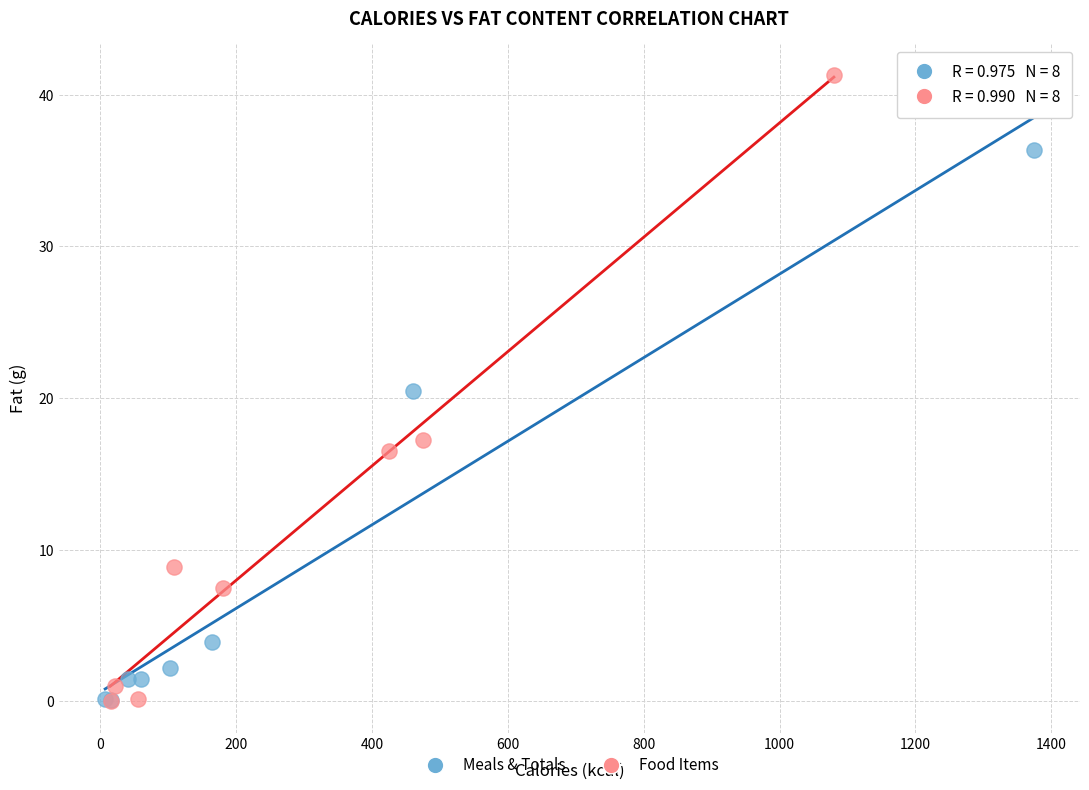

Which series has the largest Y range (max minus min)?

Food Items